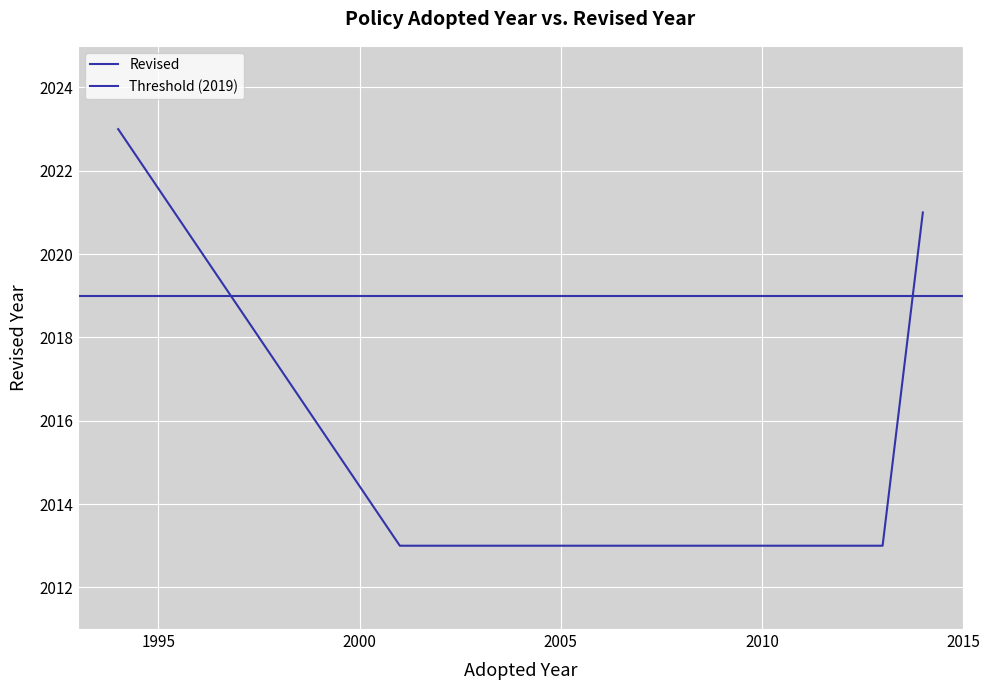

What is the value of the 2nd point from the left?

2013